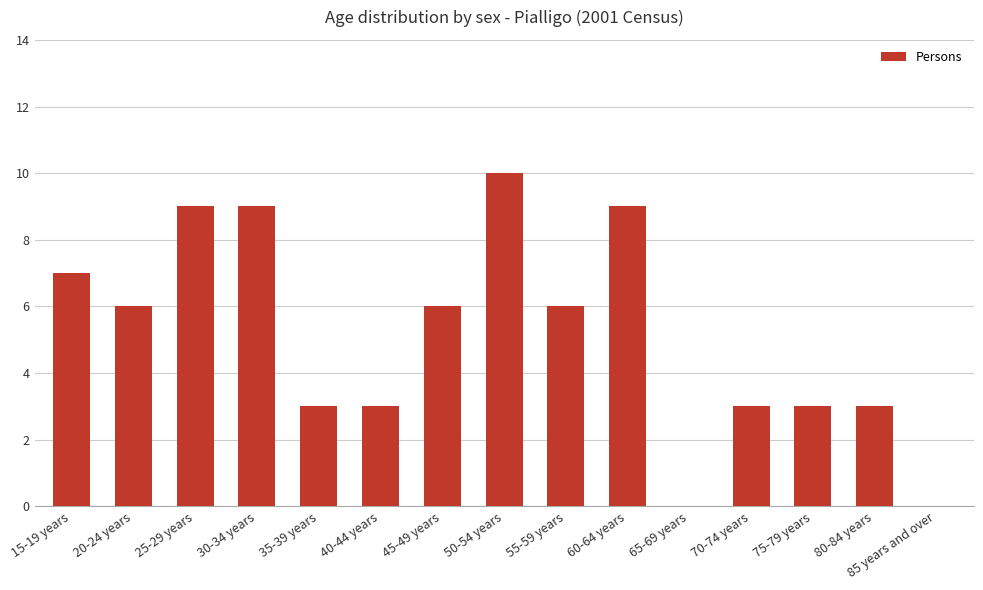

How many categories are shown in the chart?

15